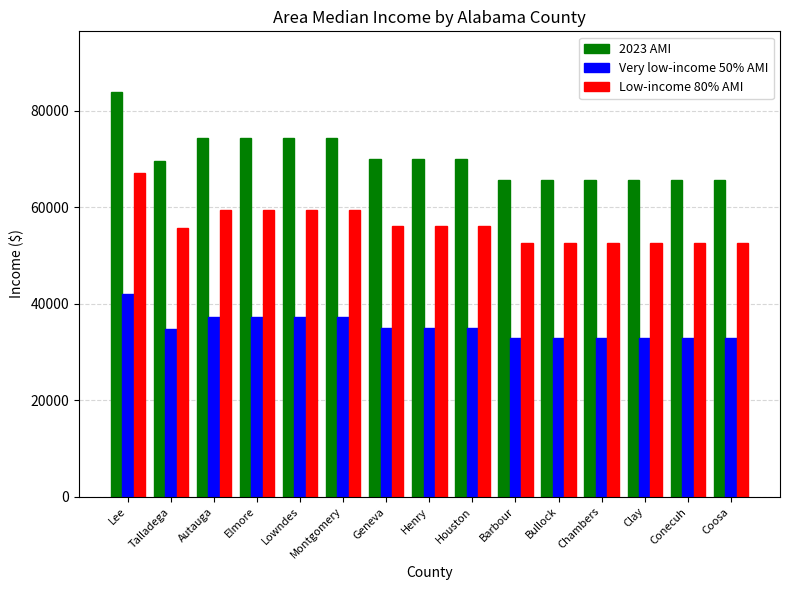

What is the sum of all Very low-income 50% AMI values?

527850